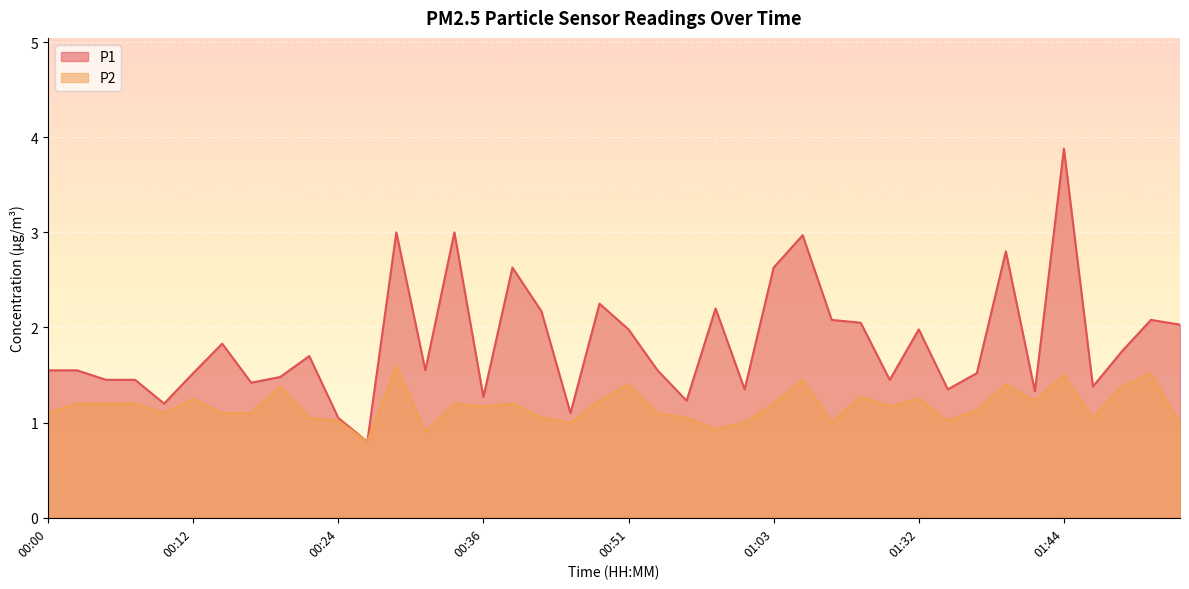

Rank the categories by P2 value from highest to lowest.

00:29, 01:57, 01:44, 01:06, 00:51, 01:39, 00:20, 01:54, 01:22, 00:12, 01:32, 00:49, 01:42, 00:03, 00:05, 00:07, 00:34, 00:39, 01:03, 00:36, 01:29, 01:37, 00:00, 00:10, 00:15, 00:17, 00:54, 00:22, 00:41, 00:56, 01:52, 00:24, 01:34, 00:47, 01:01, 01:19, 02:05, 00:59, 00:32, 00:27